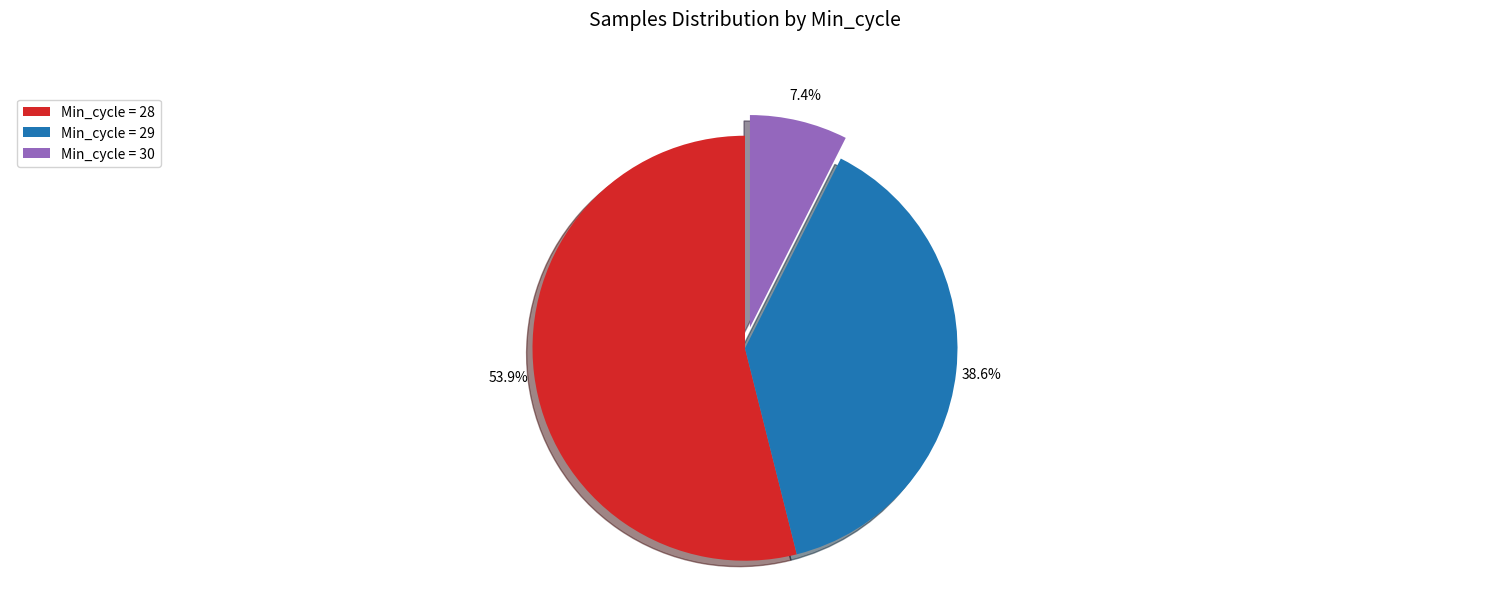

Which category has the smallest portion of the pie?

Min_cycle = 30